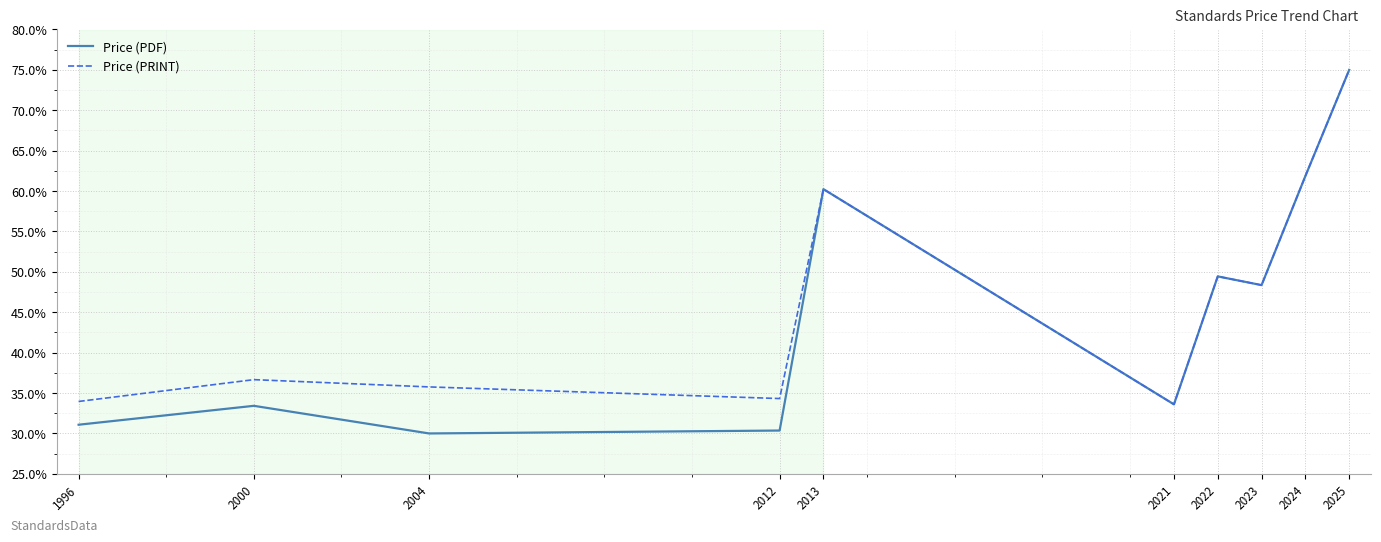

Which series changed the most between 2012 and 2022?

Price (PDF)